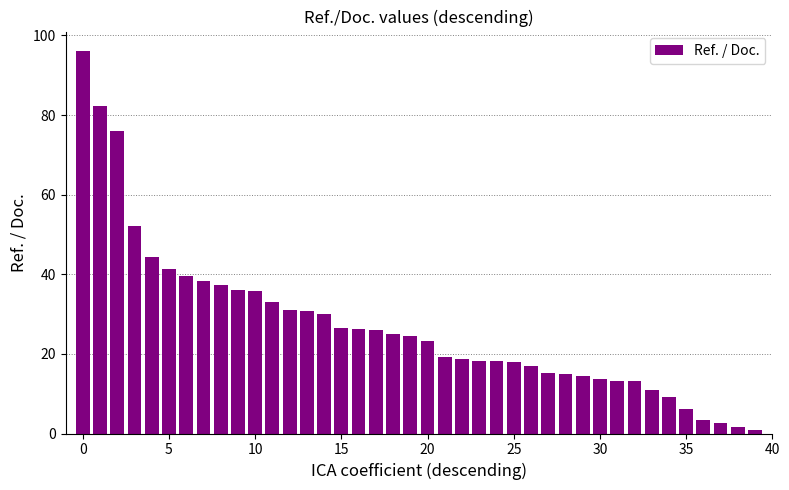

What is the maximum value shown in the chart?

96.2